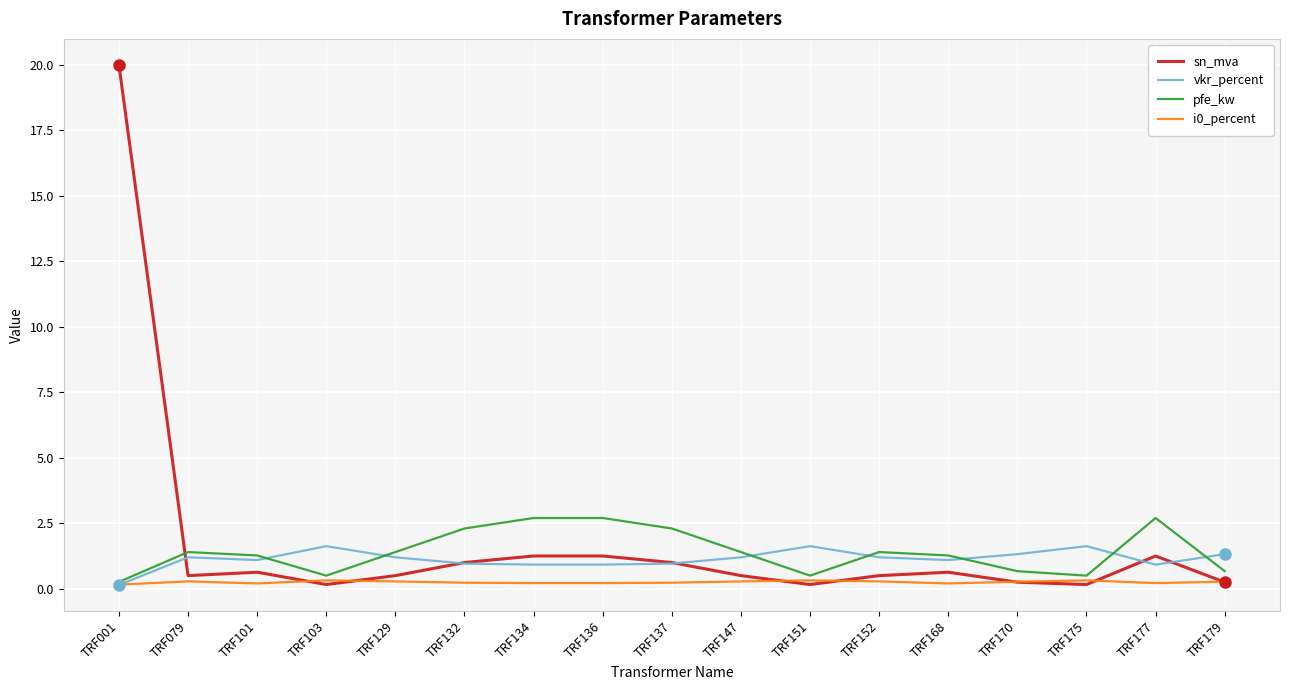

Does the chart have visible grid lines?

Yes